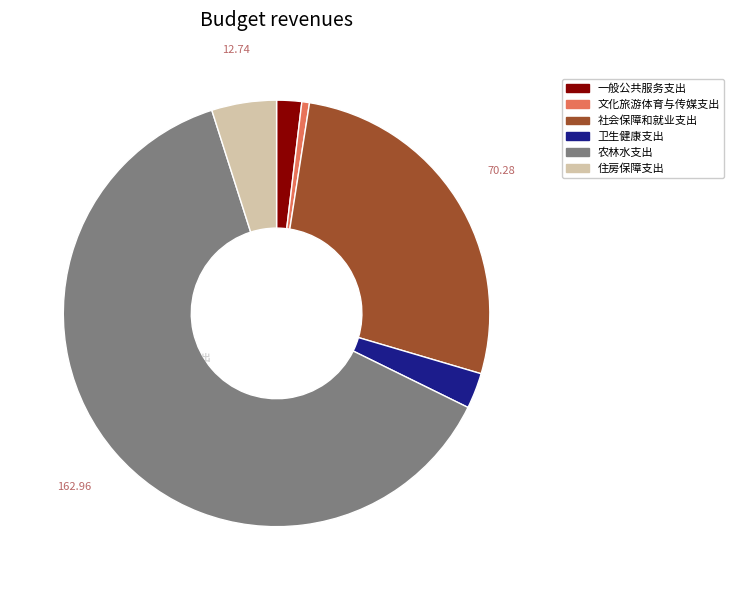

Approximately how many times larger is the value at 住房保障支出 compared to 文化旅游体育与传媒支出?

8.5